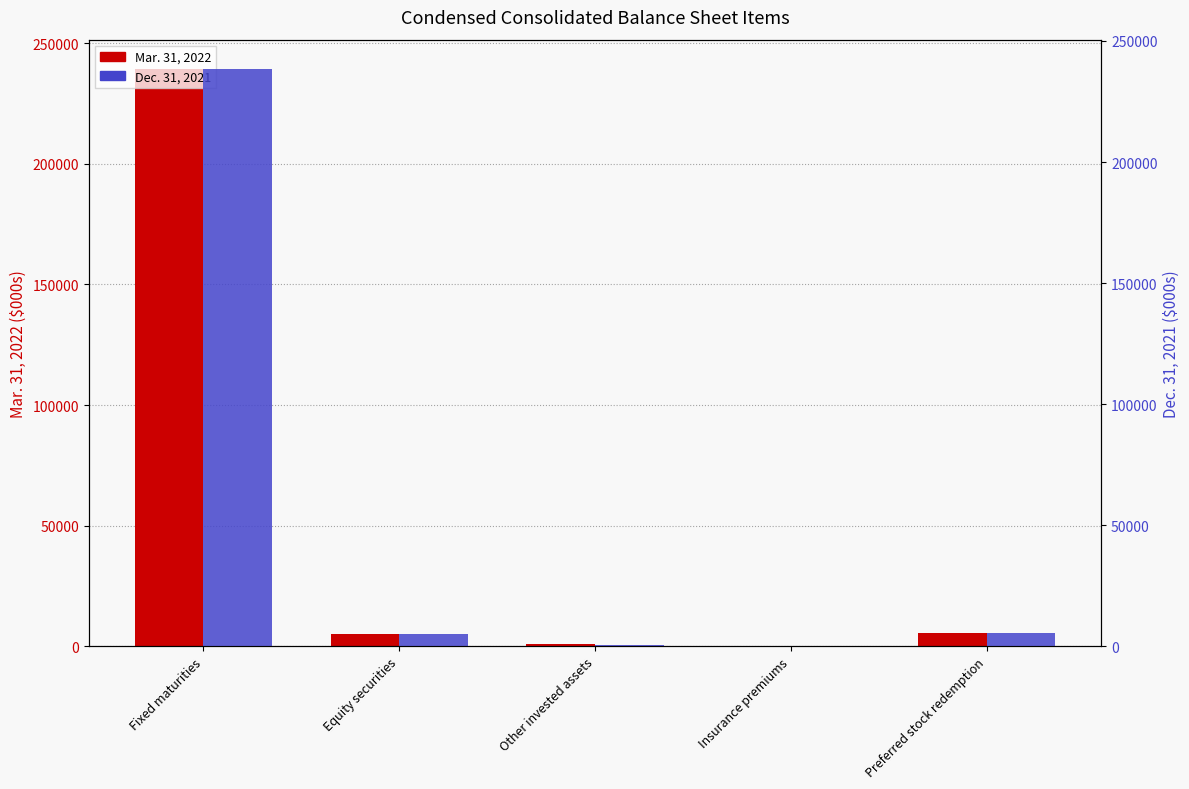

Which series changed the most between Other invested assets and Insurance premiums?

Mar. 31, 2022